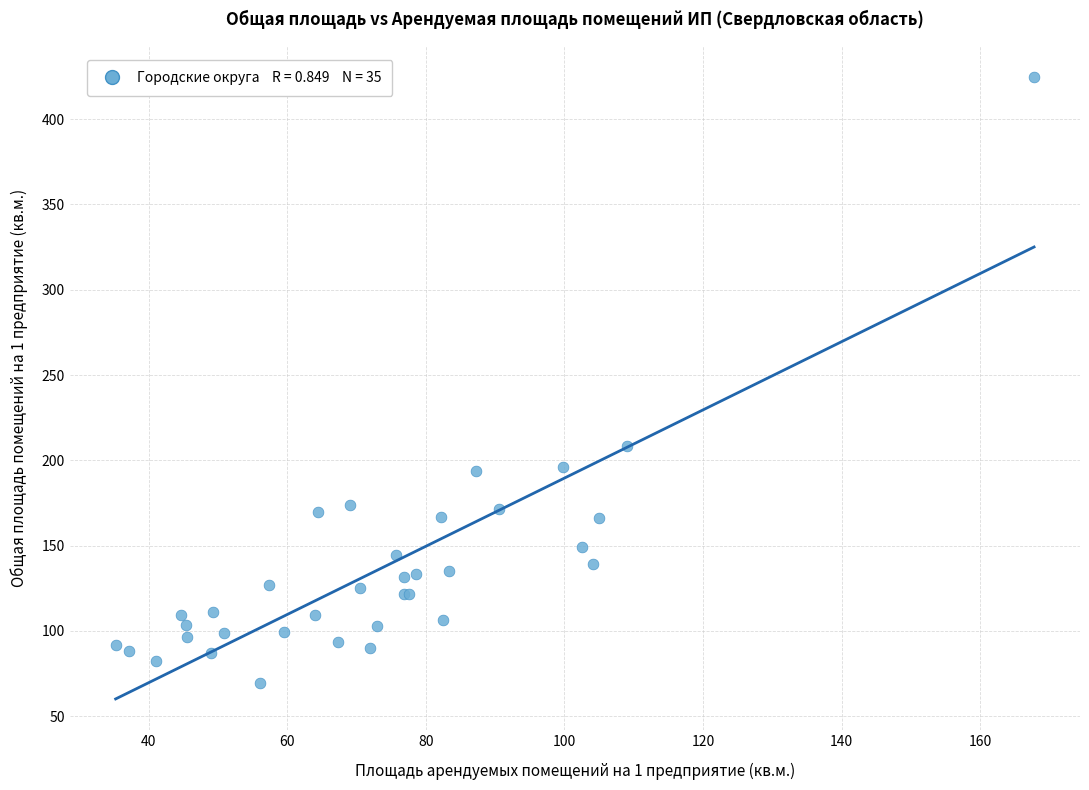

What Y value in the scatter plot is closest to 247?

208.3